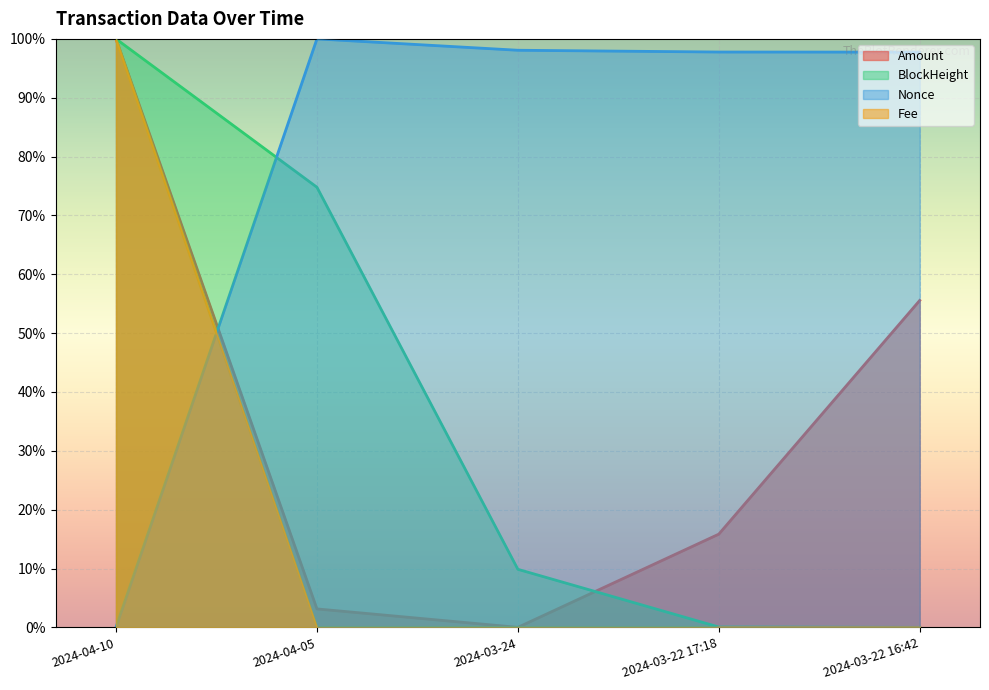

What is the difference between the highest and lowest values at 2024-03-22 16:42?

1.0